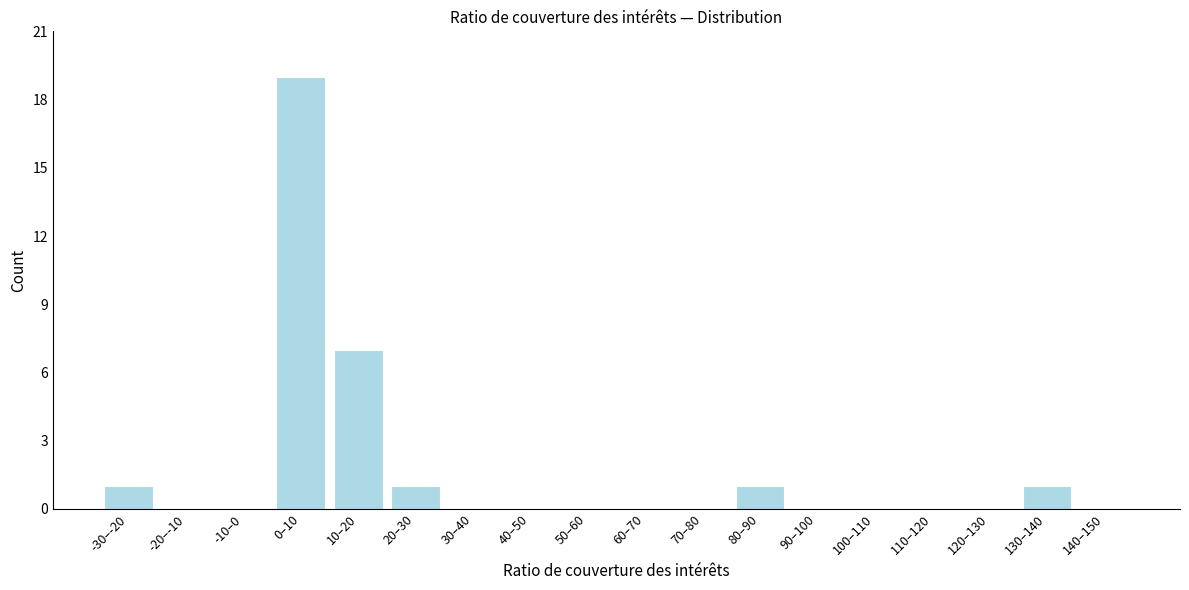

Reading right to left, transcribe all the data shown in this chart.

140–150=0	130–140=1	120–130=0	110–120=0	100–110=0	90–100=0	80–90=1	70–80=0	60–70=0	50–60=0	40–50=0	30–40=0	20–30=1	10–20=7	0–10=19	-10–0=0	-20–-10=0	-30–-20=1